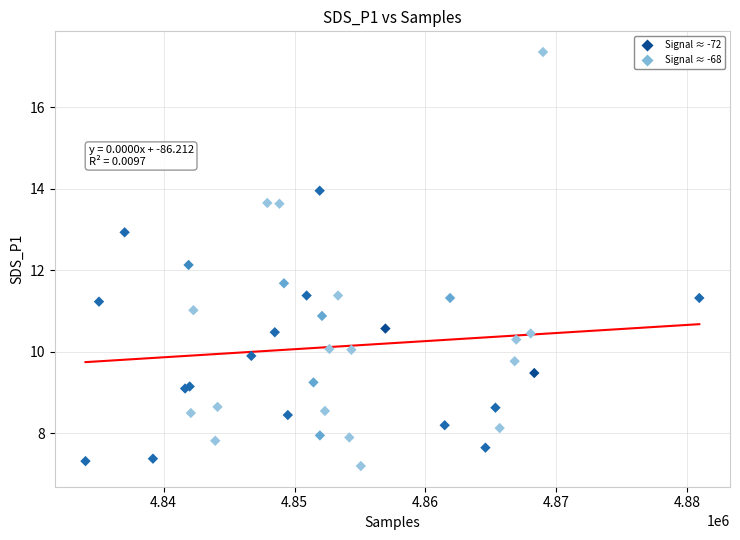

What Y value in the scatter plot is closest to 12?

12.1